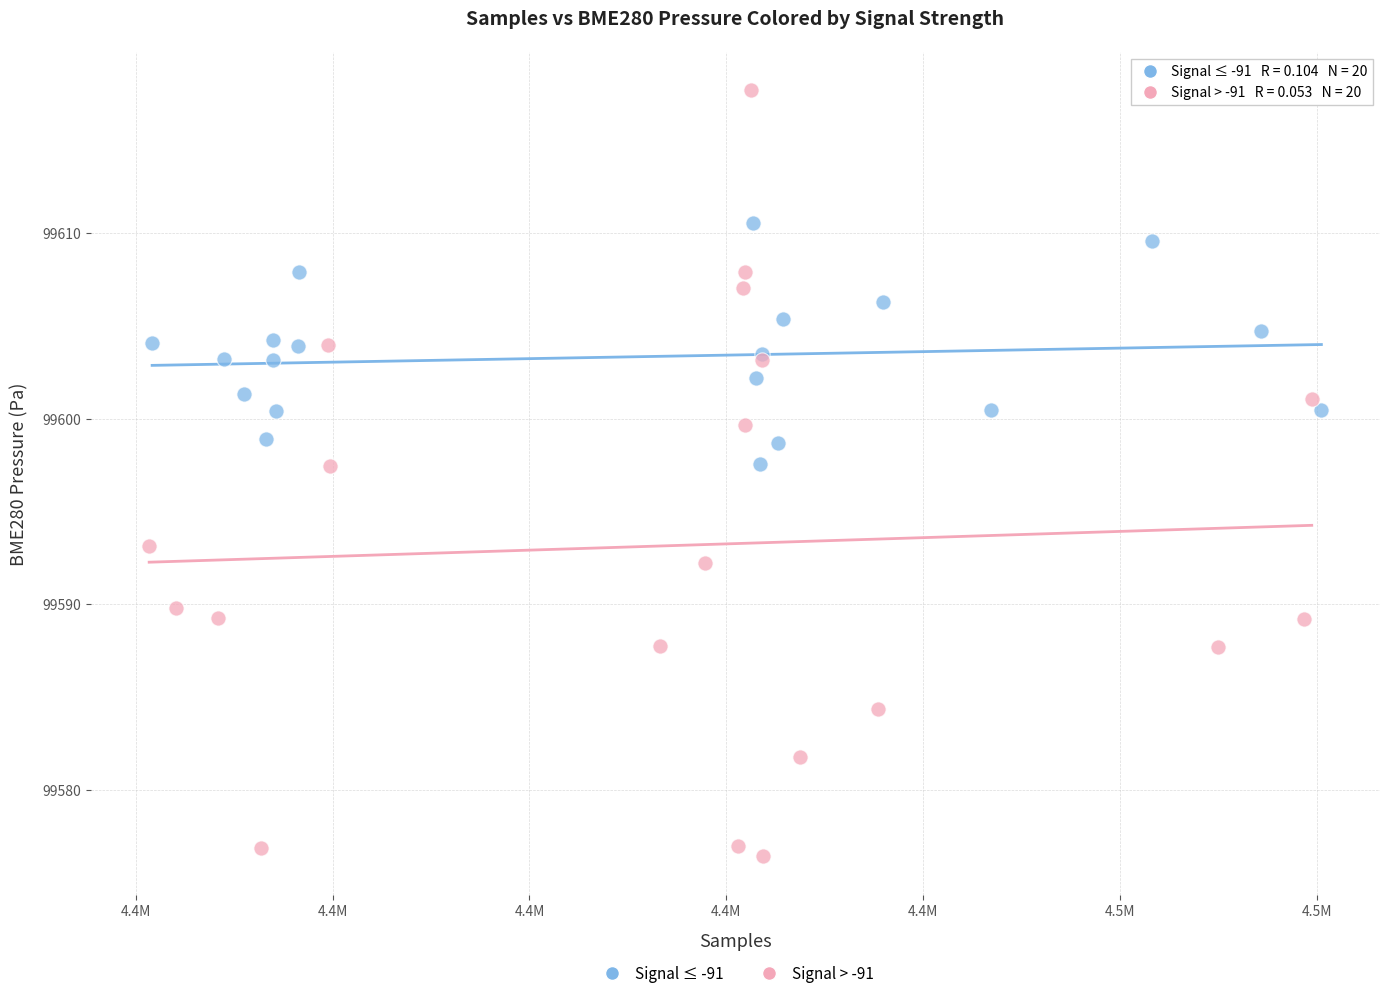

Which series reaches the maximum Y coordinate?

Signal > -91